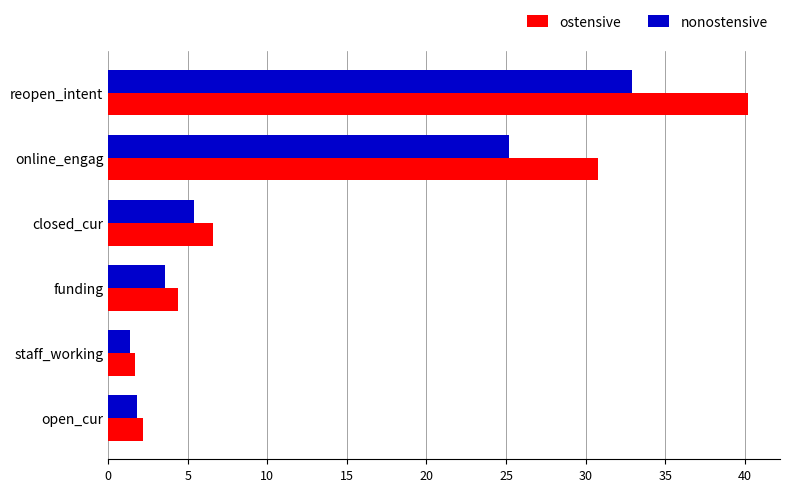

True or false: nonostensive has a value of 25.2 at online_engag.

True